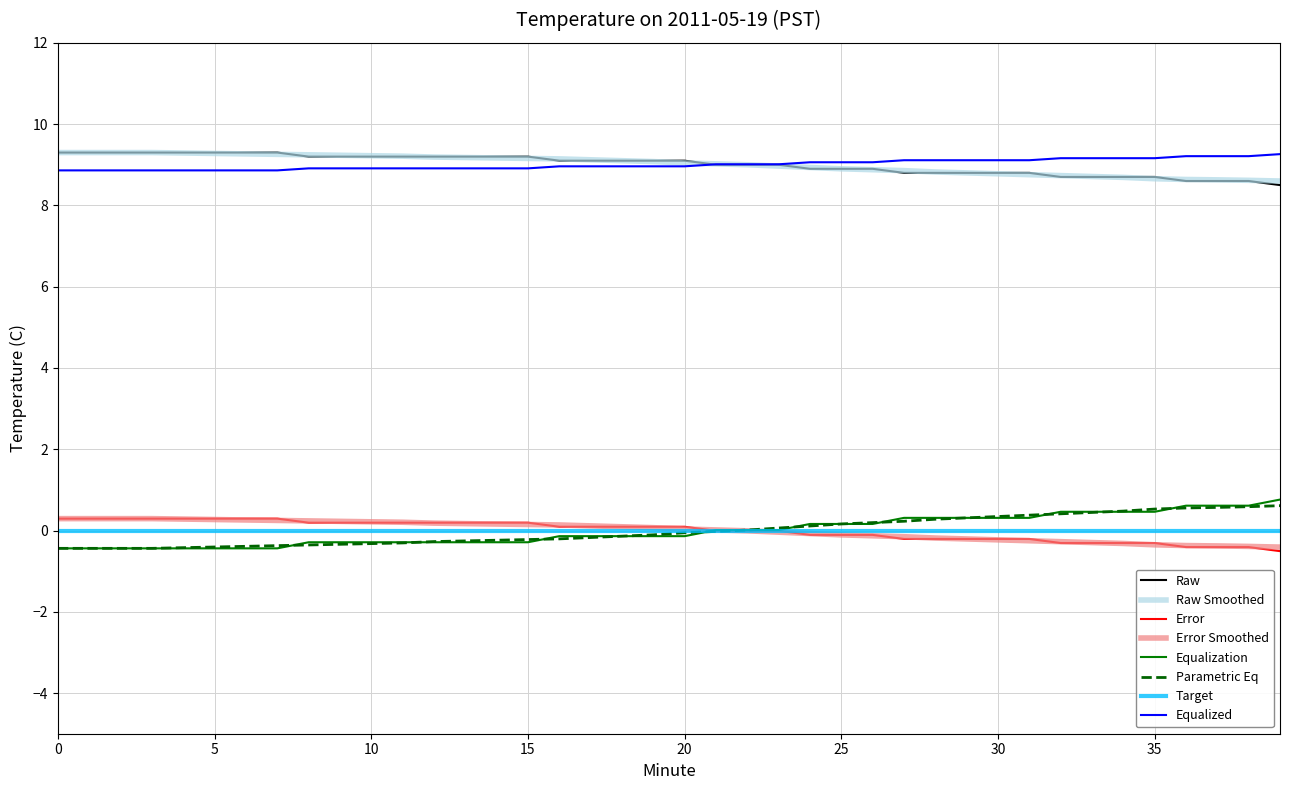

What is the maximum value shown in the chart?

9.3